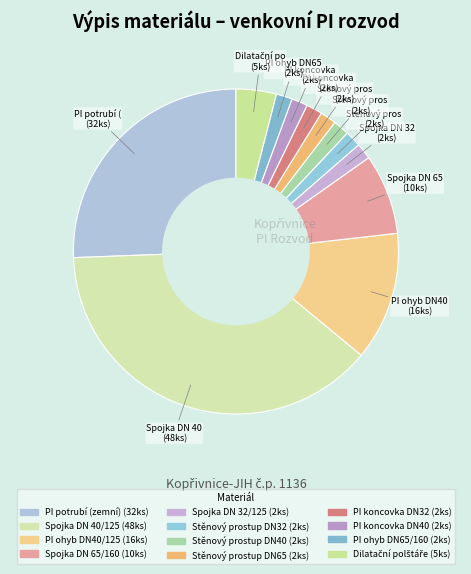

Which category has the smallest portion of the pie?

Spojka DN 32/125